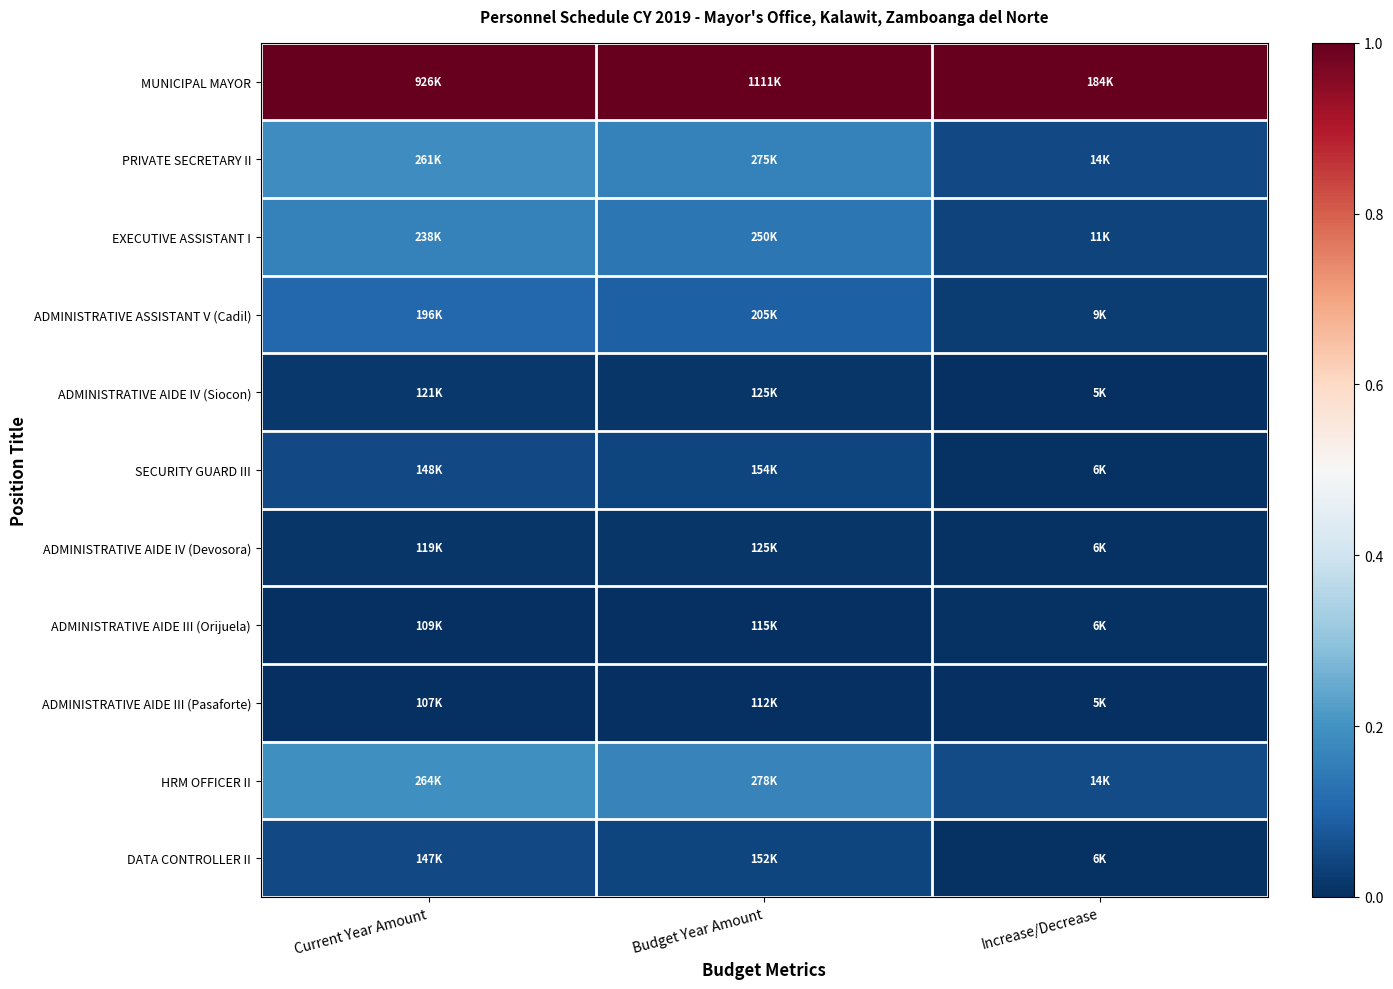

Reading left to right, transcribe all the data shown in this chart.

MUNICIPAL MAYOR: Current Year Amount=1.0	Budget Year Amount=1.0	Increase/Decrease=1.0
PRIVATE SECRETARY II: Current Year Amount=0.2	Budget Year Amount=0.2	Increase/Decrease=0.1
EXECUTIVE ASSISTANT I: Current Year Amount=0.2	Budget Year Amount=0.1	Increase/Decrease=0.0
ADMINISTRATIVE ASSISTANT V (Cadil): Current Year Amount=0.1	Budget Year Amount=0.1	Increase/Decrease=0.0
ADMINISTRATIVE AIDE IV (Siocon): Current Year Amount=0.0	Budget Year Amount=0.0	Increase/Decrease=0.0
SECURITY GUARD III: Current Year Amount=0.0	Budget Year Amount=0.0	Increase/Decrease=0.0
ADMINISTRATIVE AIDE IV (Devosora): Current Year Amount=0.0	Budget Year Amount=0.0	Increase/Decrease=0.0
ADMINISTRATIVE AIDE III (Orijuela): Current Year Amount=0.0	Budget Year Amount=0.0	Increase/Decrease=0.0
ADMINISTRATIVE AIDE III (Pasaforte): Current Year Amount=0.0	Budget Year Amount=0.0	Increase/Decrease=0.0
HRM OFFICER II: Current Year Amount=0.2	Budget Year Amount=0.2	Increase/Decrease=0.1
DATA CONTROLLER II: Current Year Amount=0.0	Budget Year Amount=0.0	Increase/Decrease=0.0